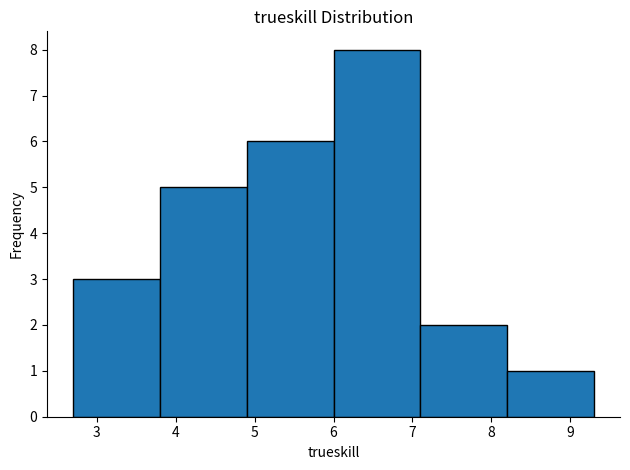

Reading left to right, transcribe this chart: for each bar, give the range it covers on the x-axis and its height. The values are not printed on the chart, so give them approximately, as read against the axis.

2.7 to 3.8: 3
3.8 to 4.9: 5
4.9 to 6.0: 6
6.0 to 7.1: 8
7.1 to 8.2: 2
8.2 to 9.3: 1